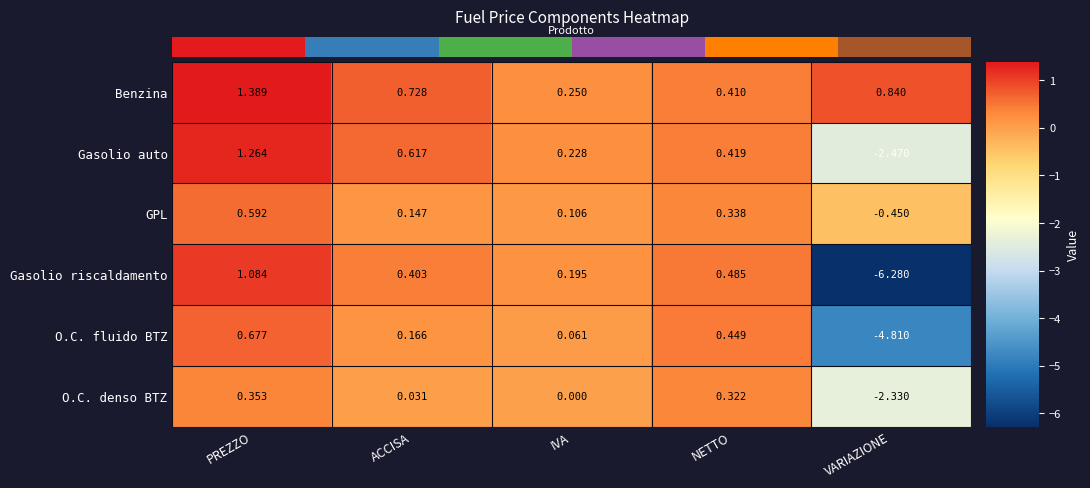

How many data points in GPL are above 0?

4